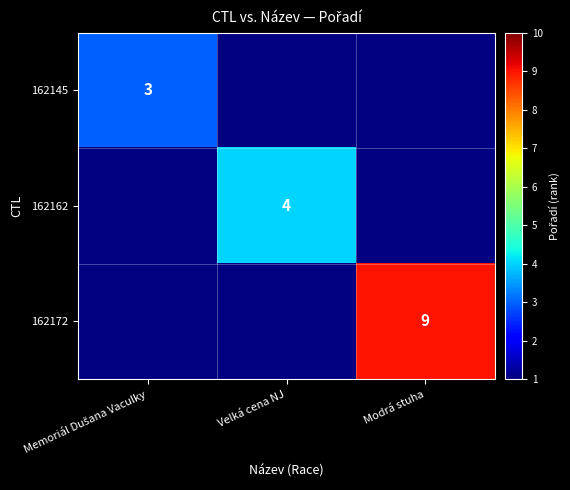

The value of 162162 at Velká cena NJ is 4. True or false?

True